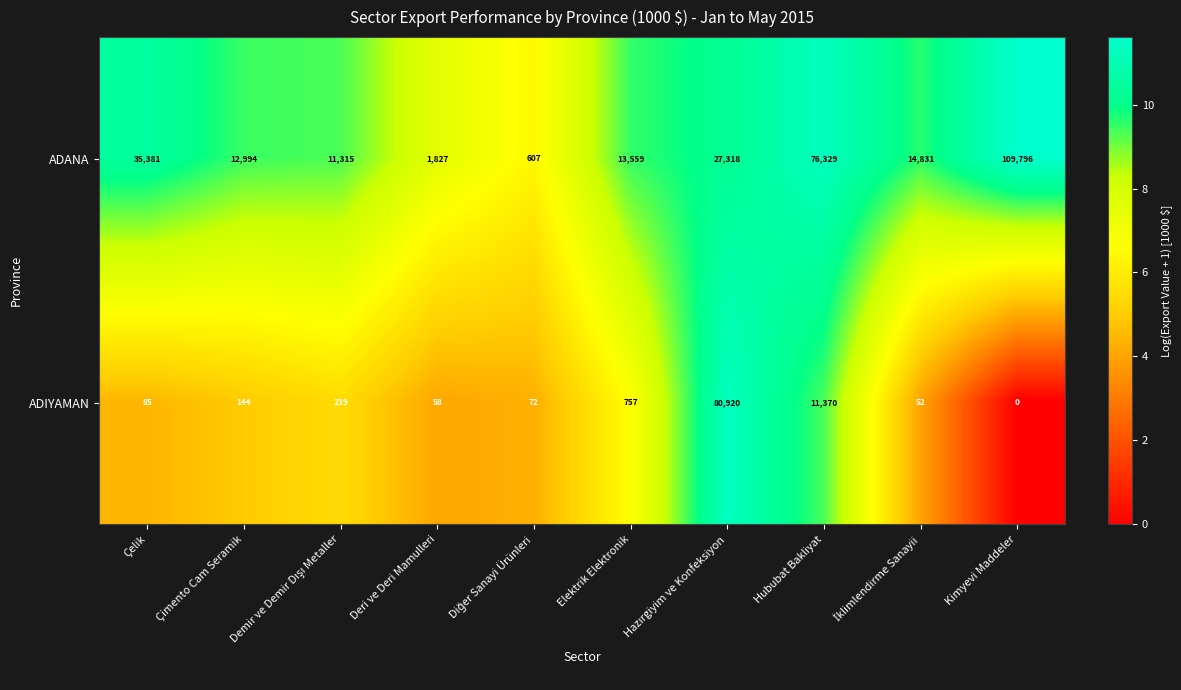

What is the highest value of the ADANA series?

109796